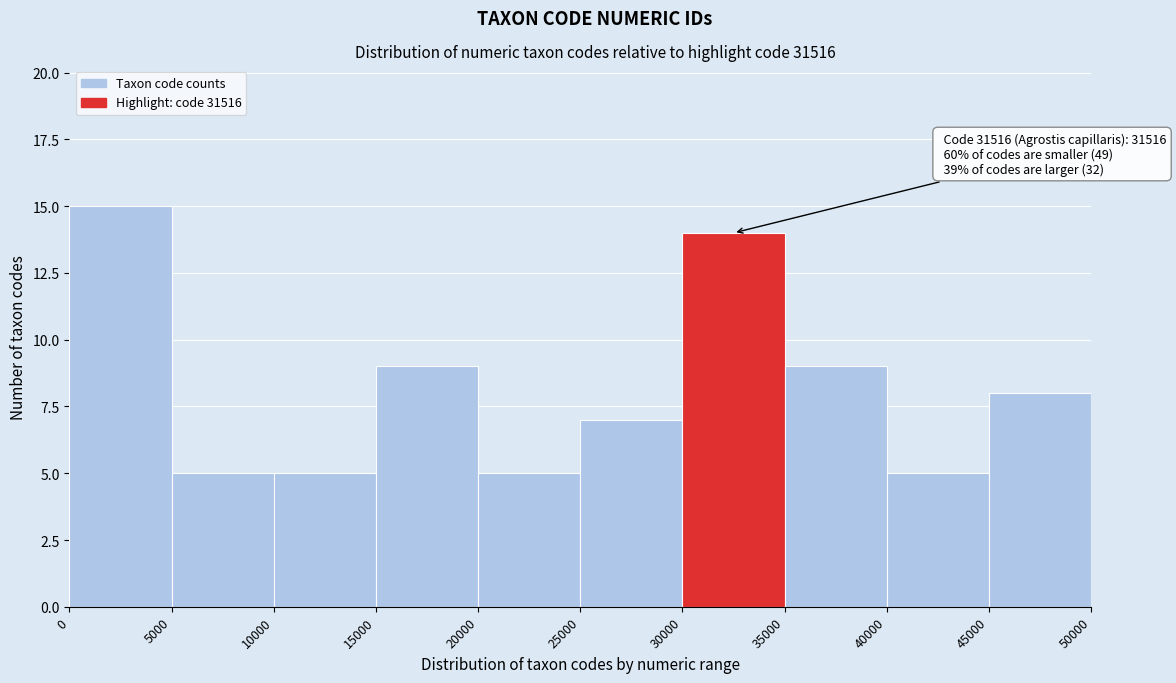

Over which range of the x-axis is the bar tallest?

0 to 5000